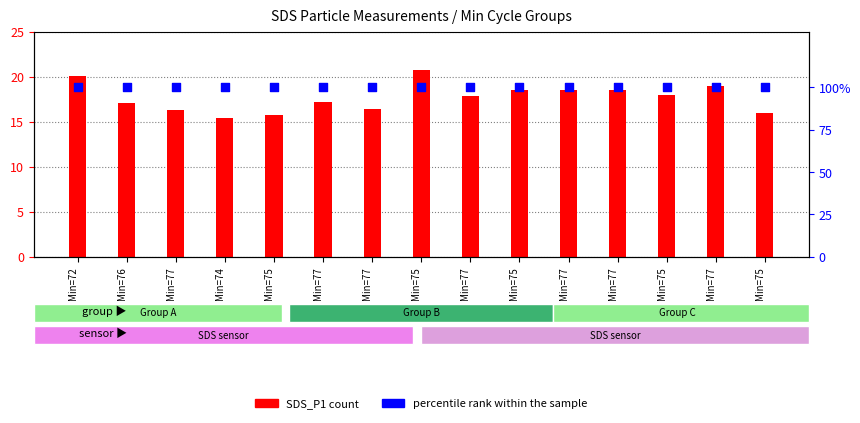

Which series reaches the maximum Y coordinate?

percentile rank within the sample